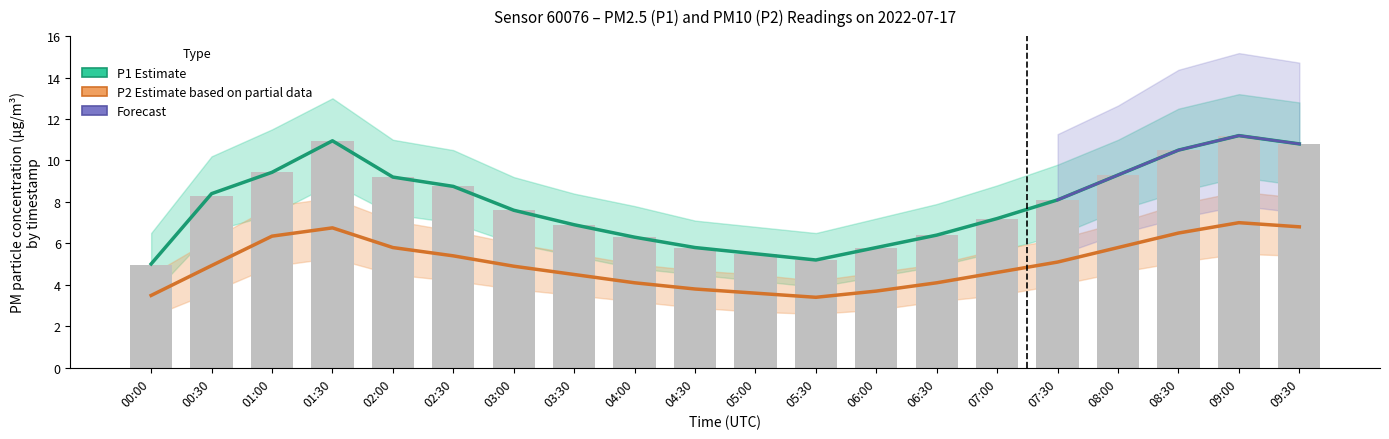

What is the value of the P1 raw bar at the 2nd from the left?

8.3